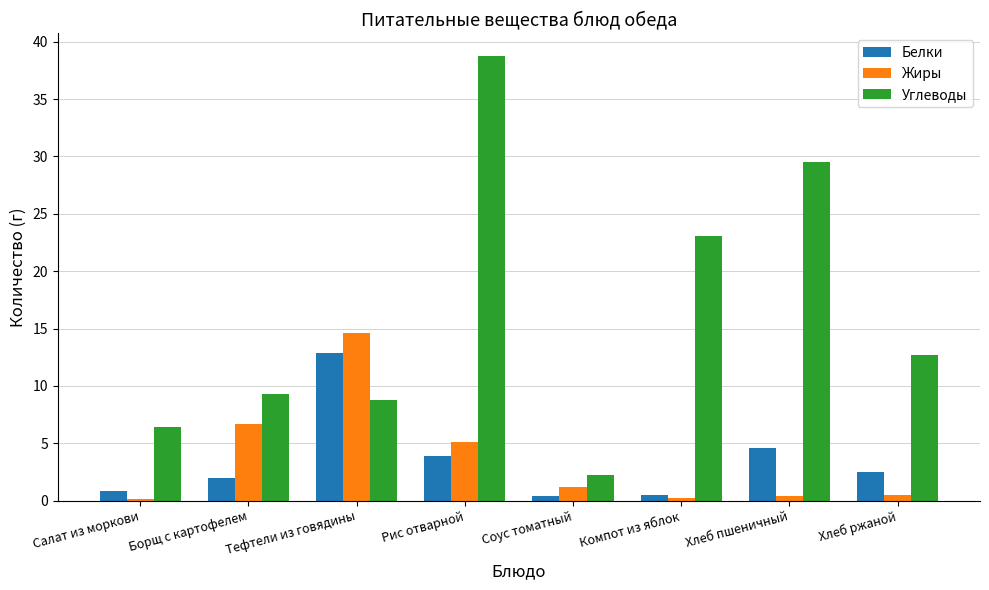

Is the value of Углеводы at Хлеб пшеничный greater than the value of Белки at Борщ с картофелем?

Yes